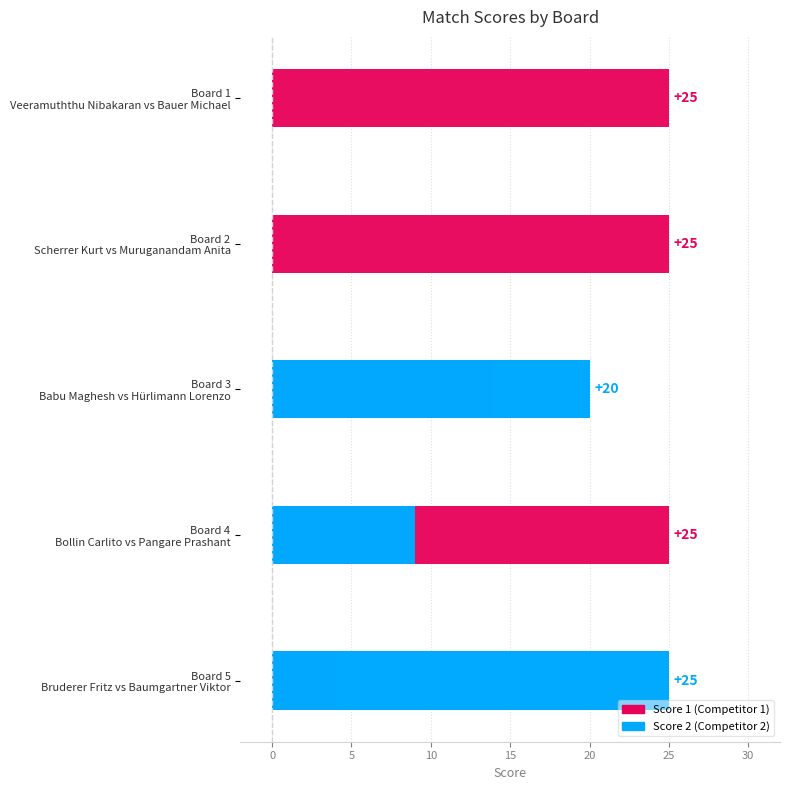

What is the sum of all Score 1 values?

93